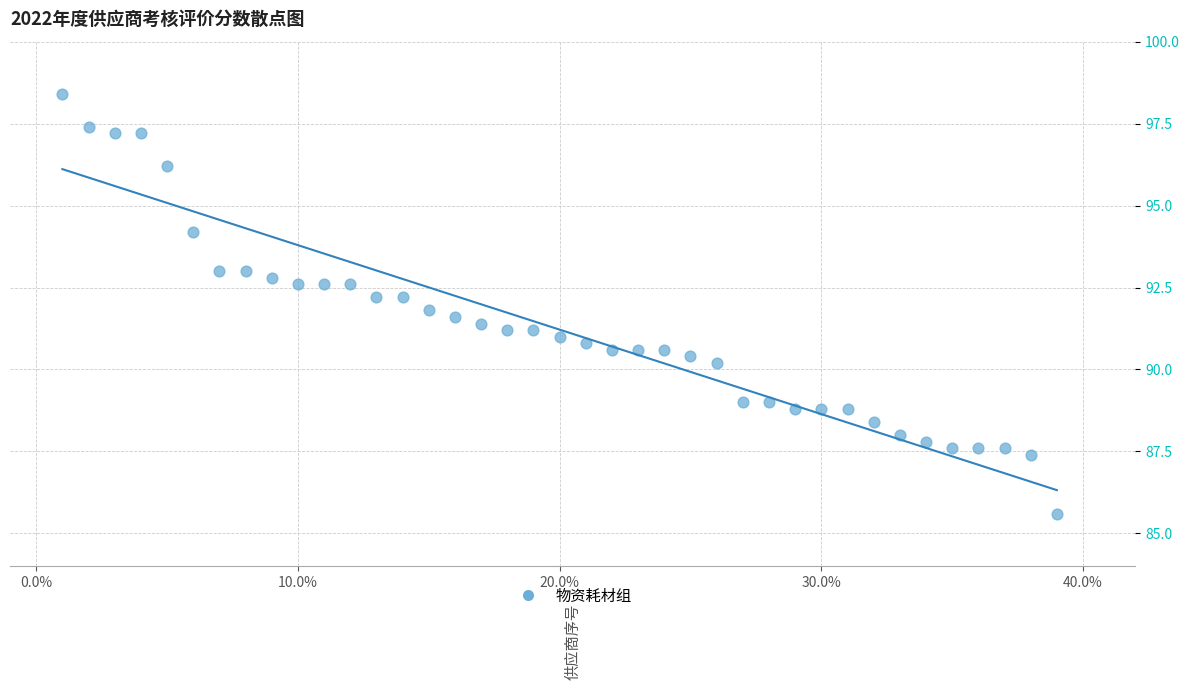

What is the range of X values (max minus min)?

38.0